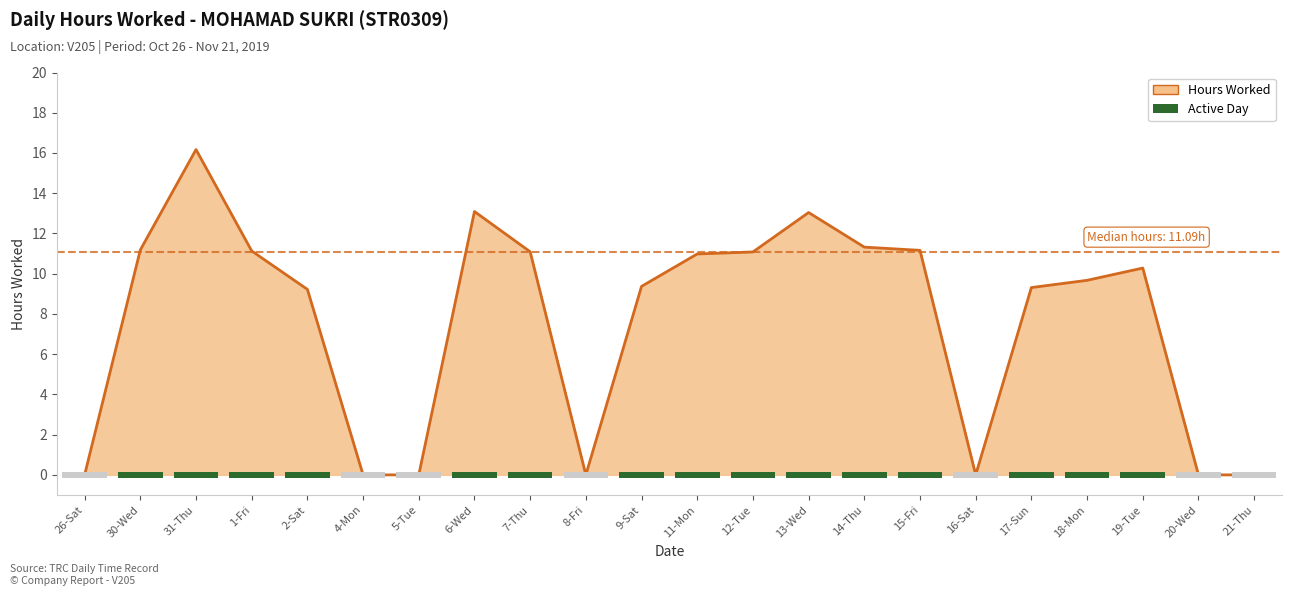

How many data points are less than 10?

11